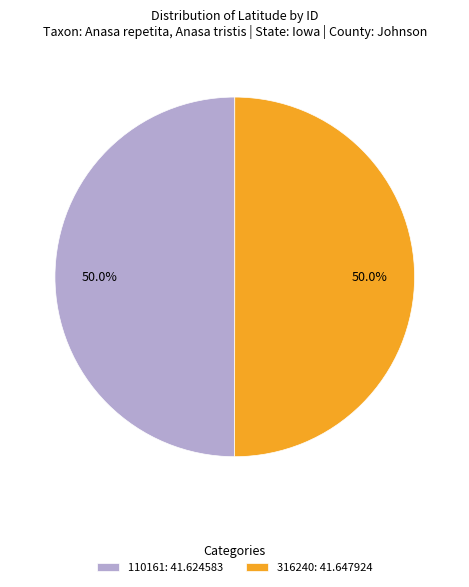

How many segments does this pie chart have?

2